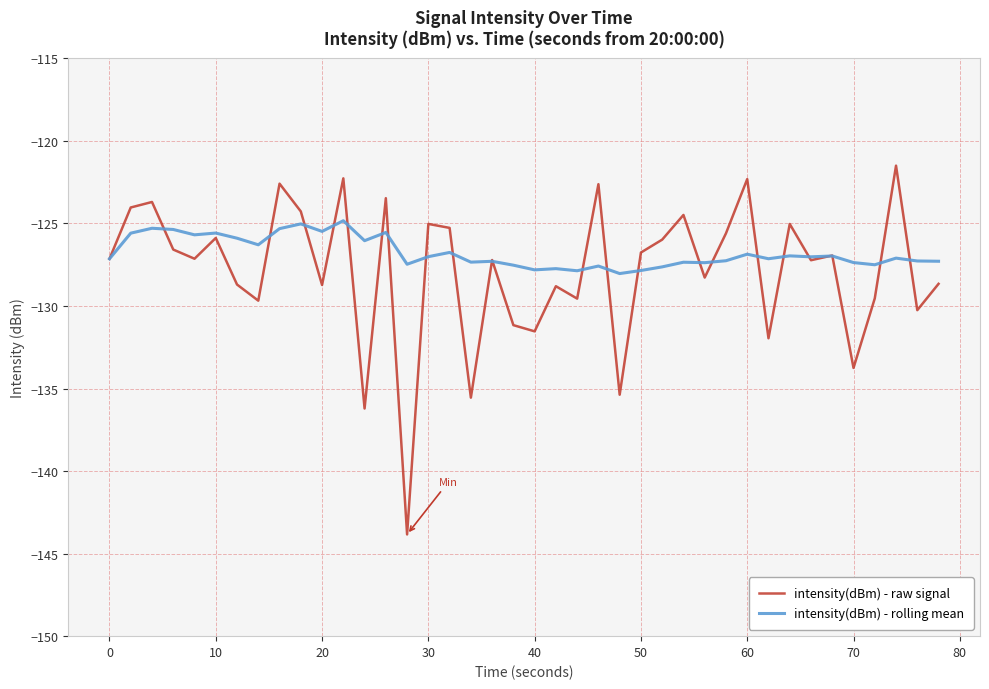

Does the chart display data point markers on the line(s)?

No